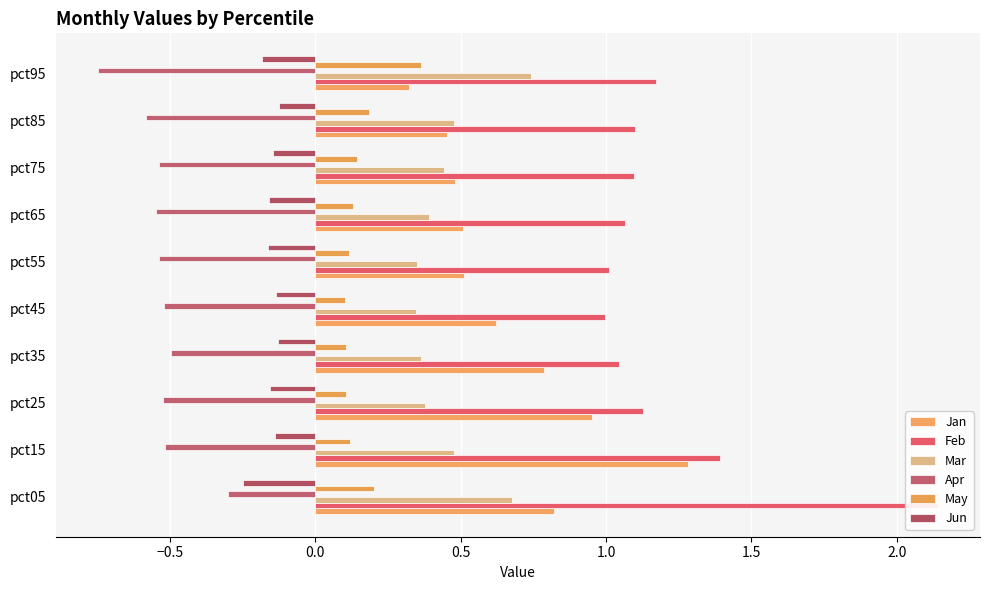

True or false: Apr has a value of -0.4 at pct65.

False